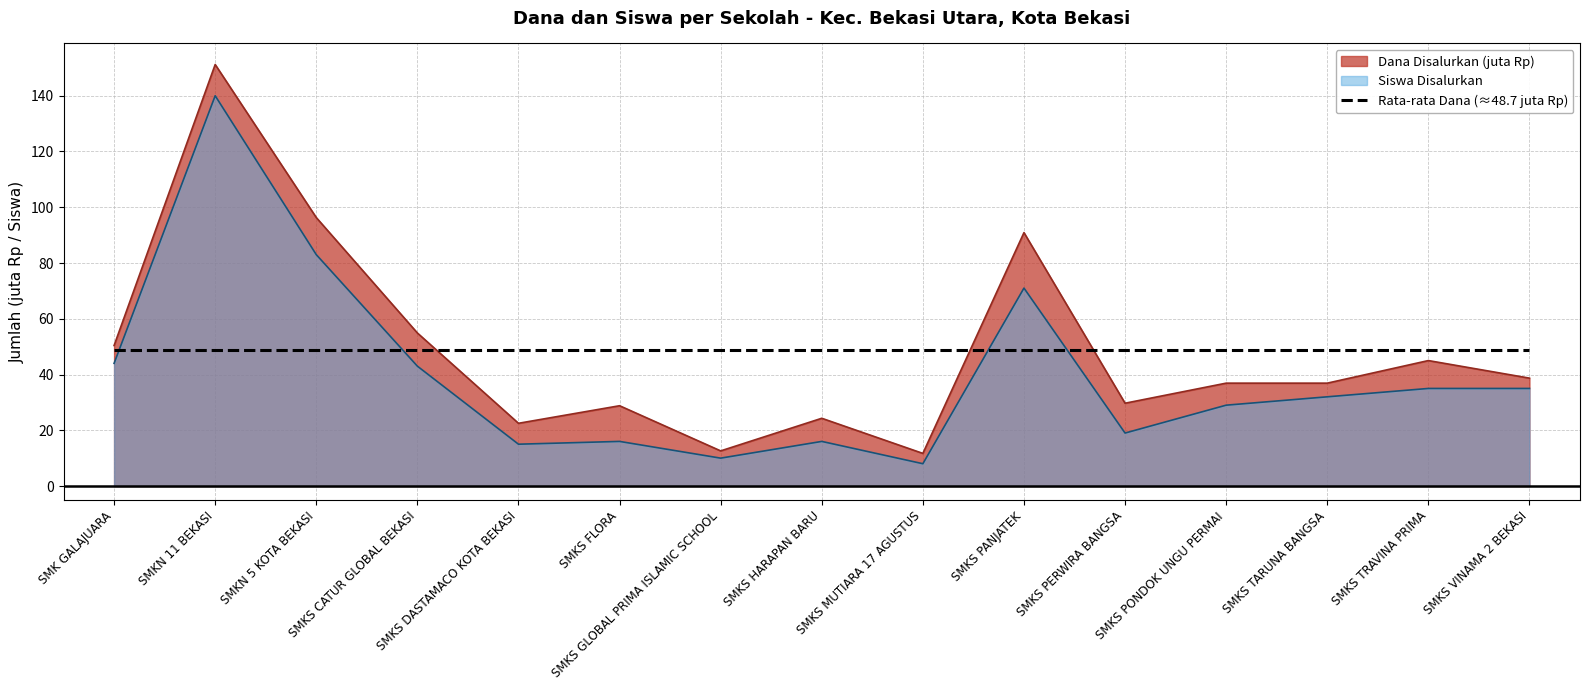

What are all the series names shown in the legend?

Dana Disalurkan (juta Rp), Siswa Disalurkan, Rata-rata Dana (≈48.7 juta Rp)